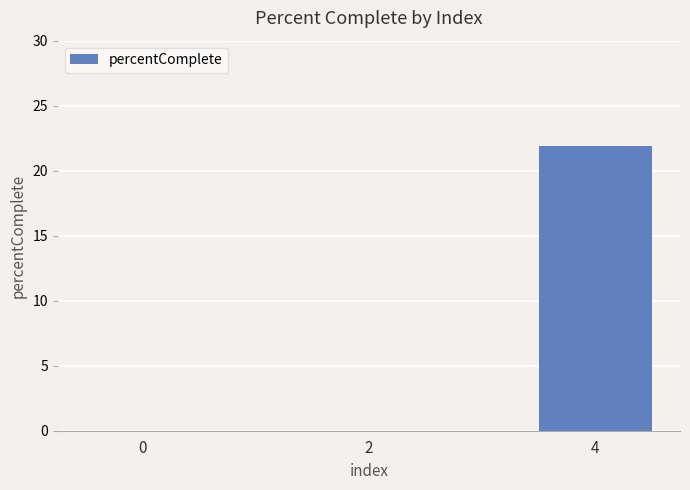

Is it true that the value at 4 is 21.9?

True